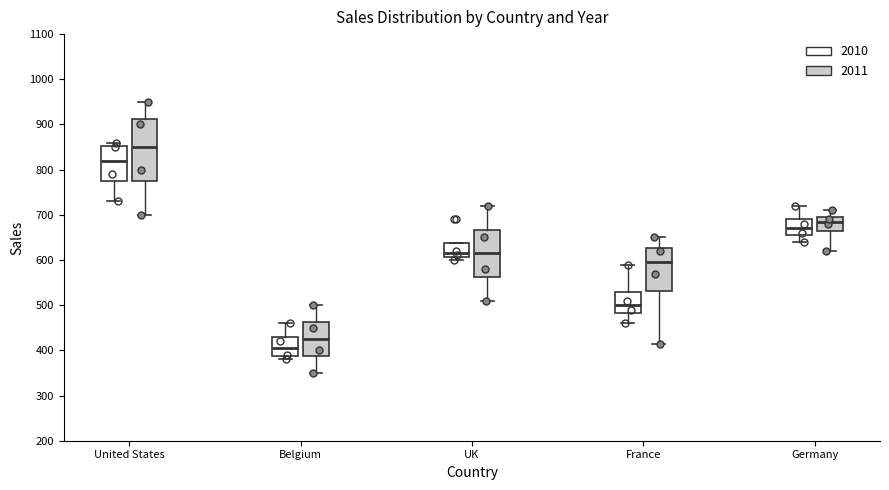

Where does the median line of the box for Germany (2010) sit on the y-axis? The values are not printed on the chart, so give them approximately, as read against the axis.

670